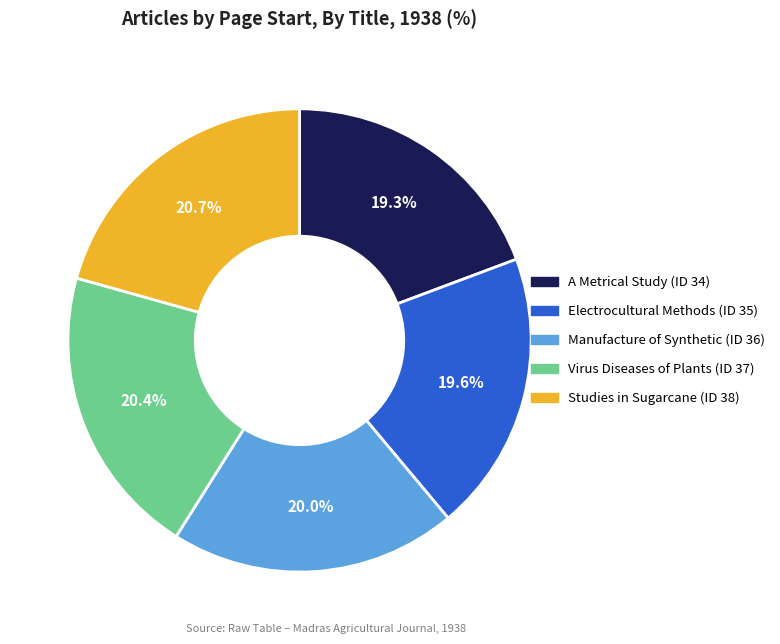

What portion of the pie excludes Studies in Sugarcane (ID 38)?

79.3%